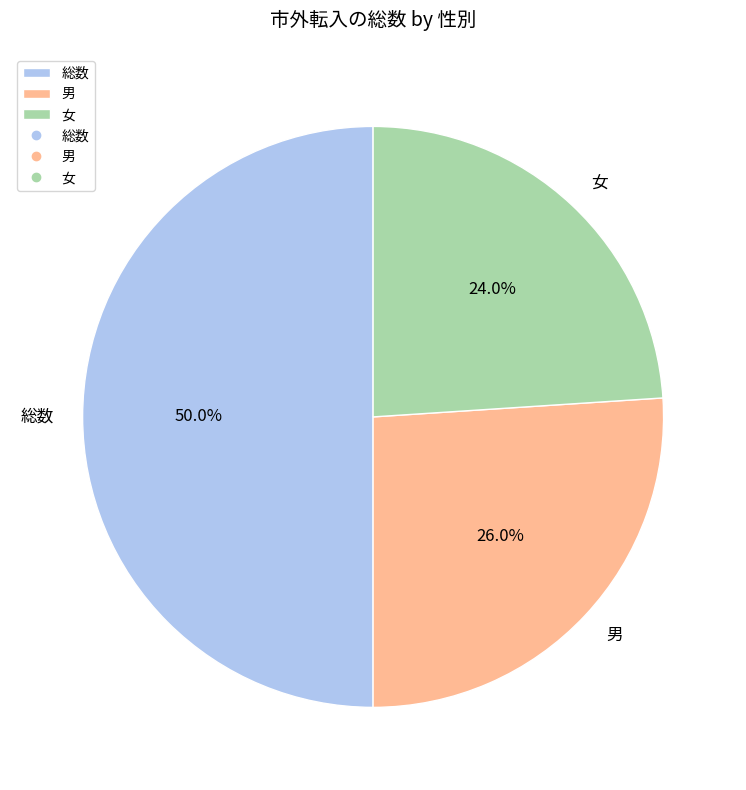

How much of the chart is everything except 男?

74.0%